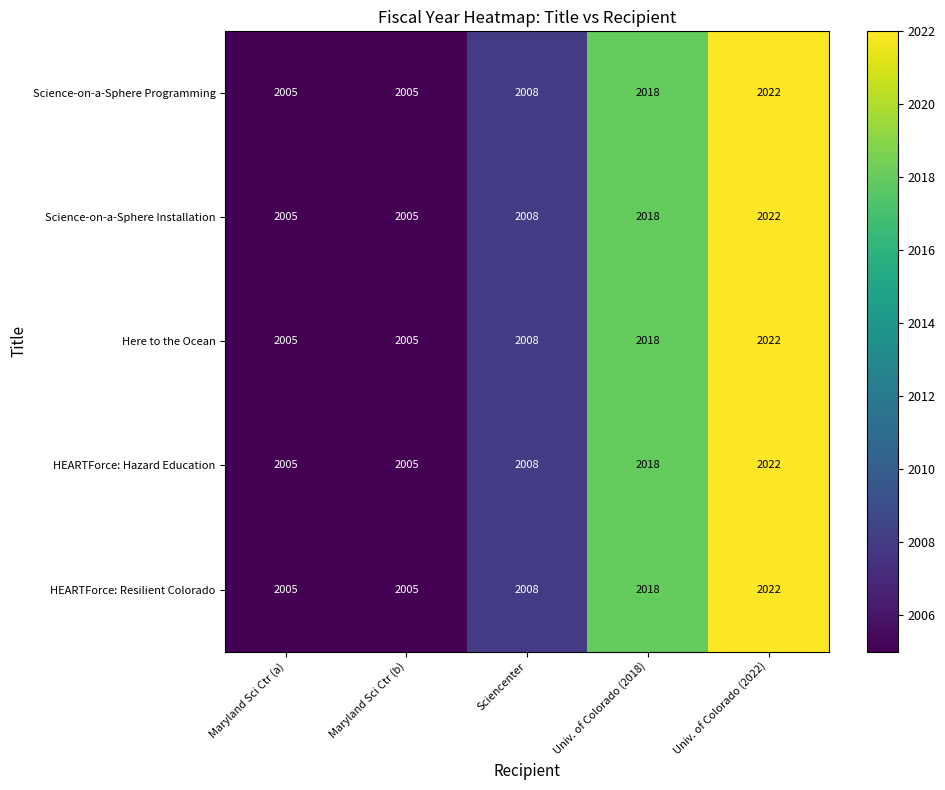

At which category does the chart reach its peak across all series?

Univ. of Colorado (2022)